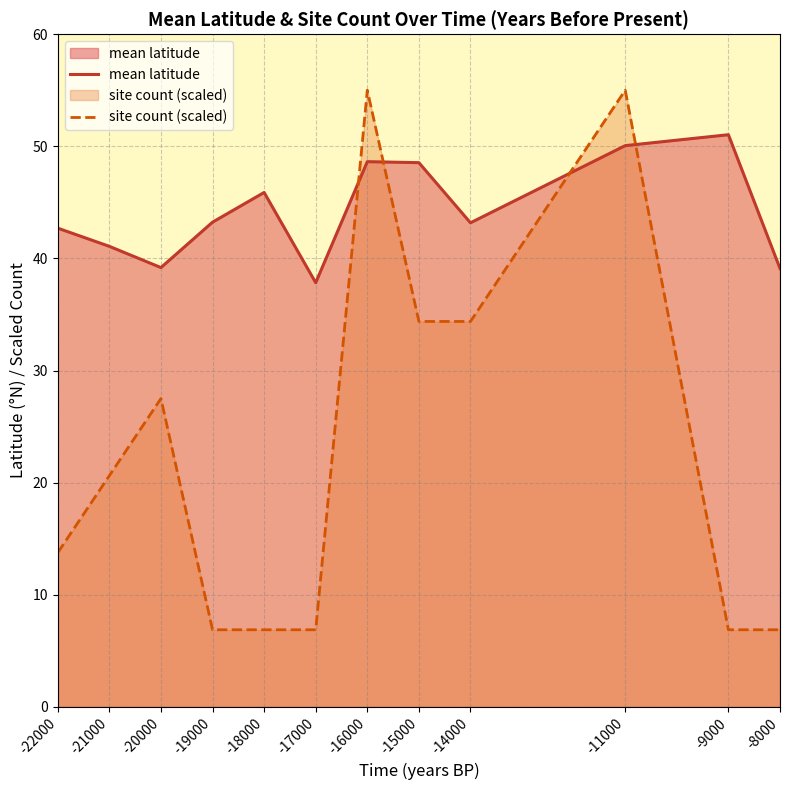

What is the value of the site count (scaled) point at the 3rd from the left?

27.5